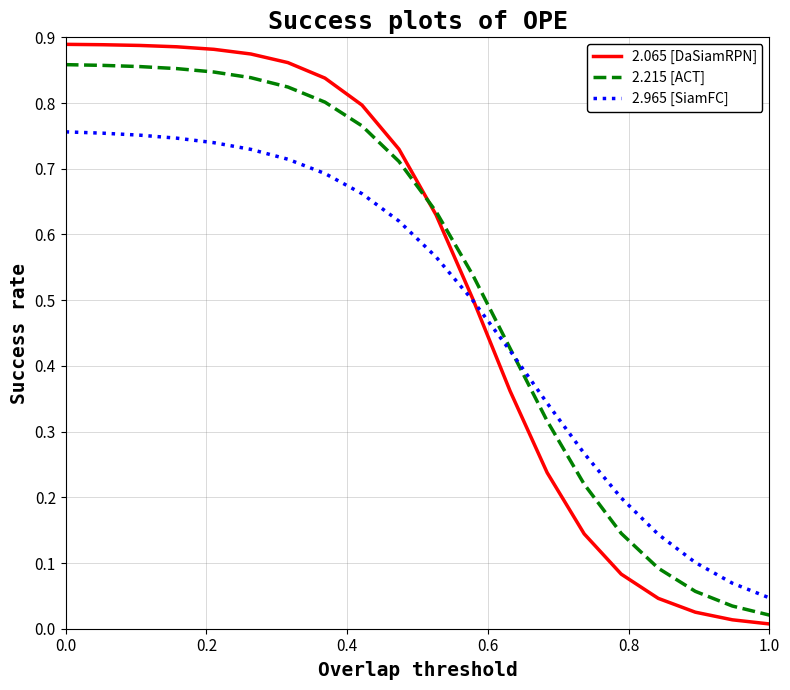

Which series has the largest range (max minus min)?

2.065 [DaSiamRPN]